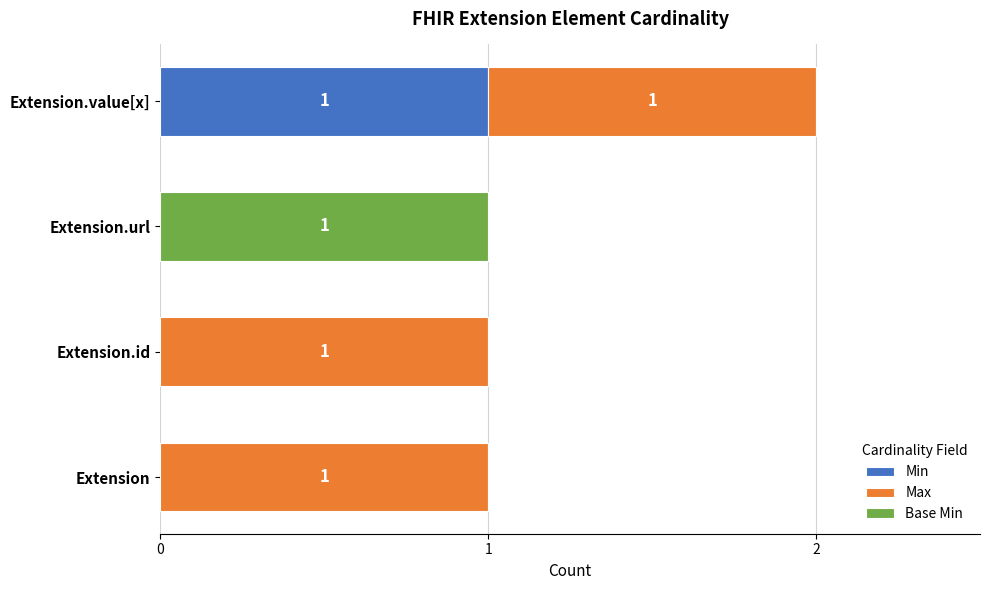

At which category is the sum across all series the highest?

Extension.value[x]